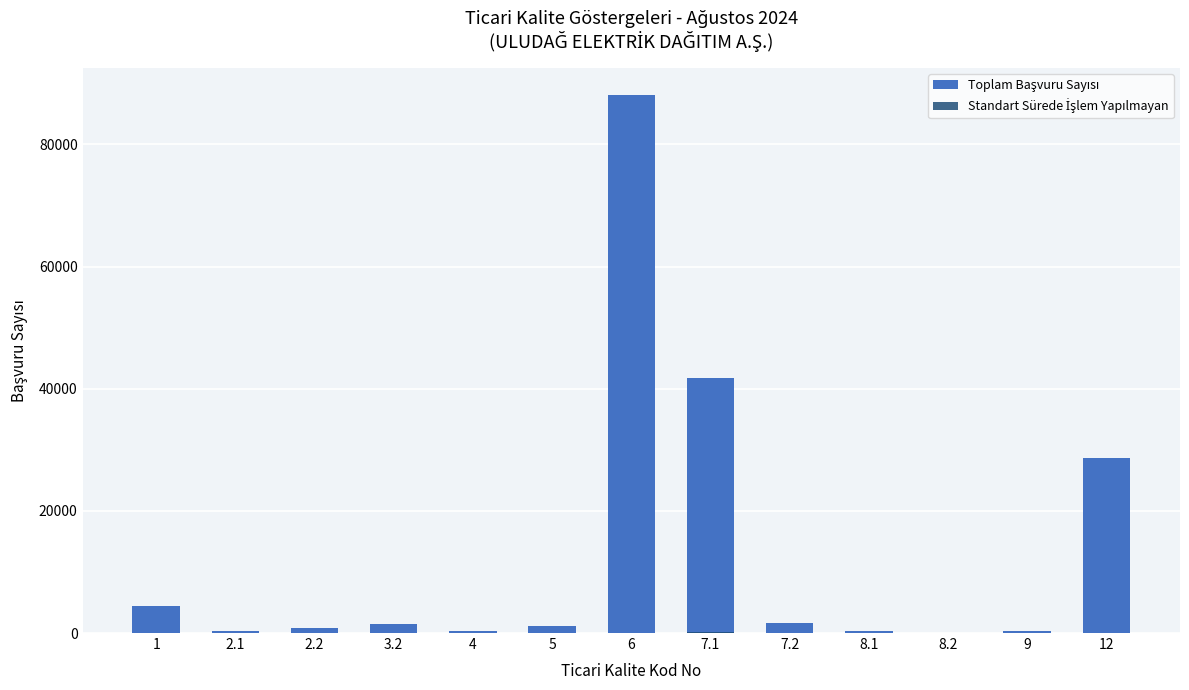

Rank the series by their average value, from highest to lowest.

Toplam Başvuru Sayısı, Standart Sürede İşlem Yapılmayan